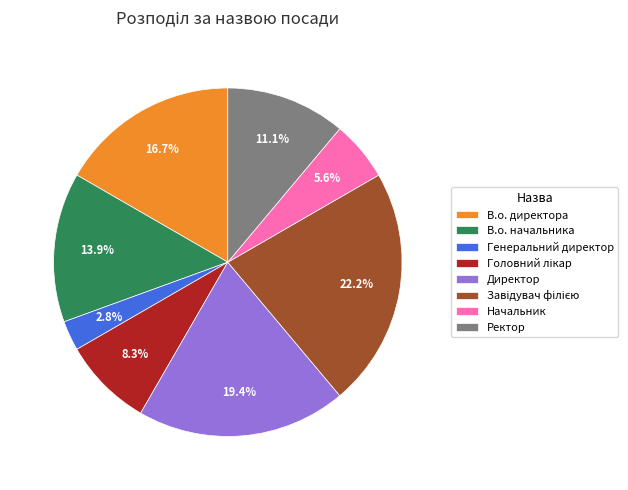

To the nearest percent, what percentage of the pie is Ректор?

11%